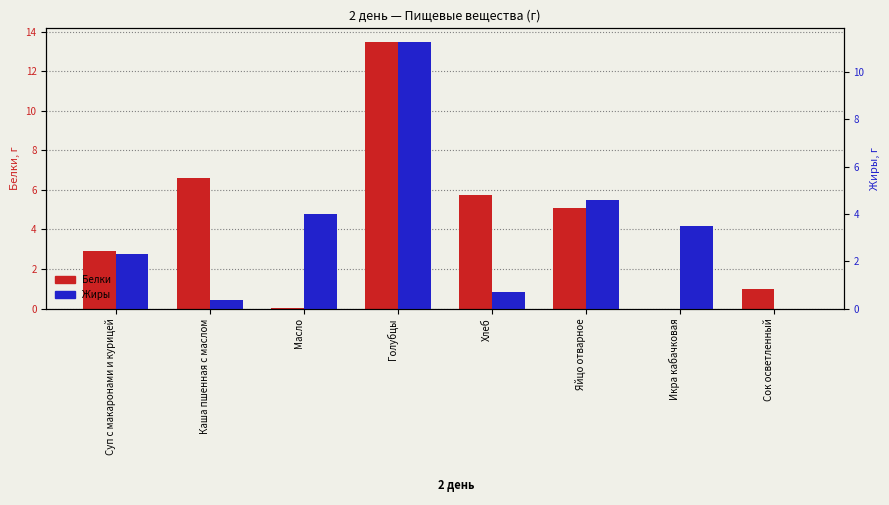

At which label is Жиры closest to 5?

Яйцо отварное